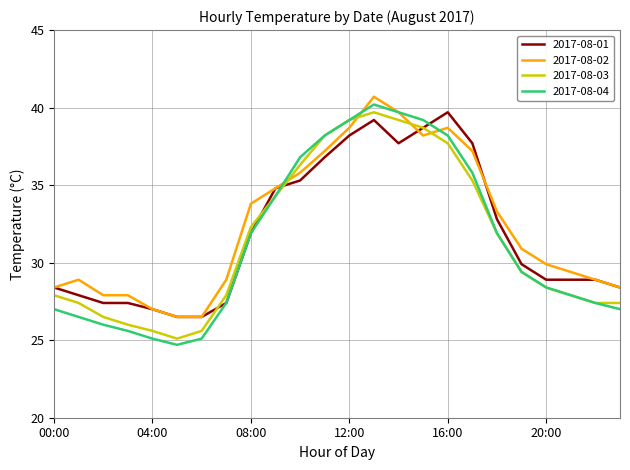

What is the sum of all 2017-08-03 values?

755.3